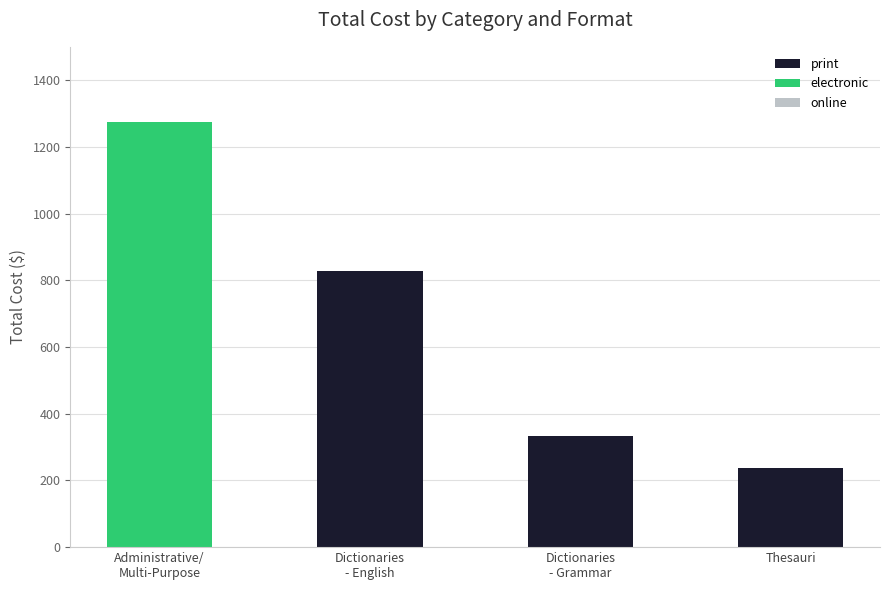

What is the sum of all print values?

1398.2